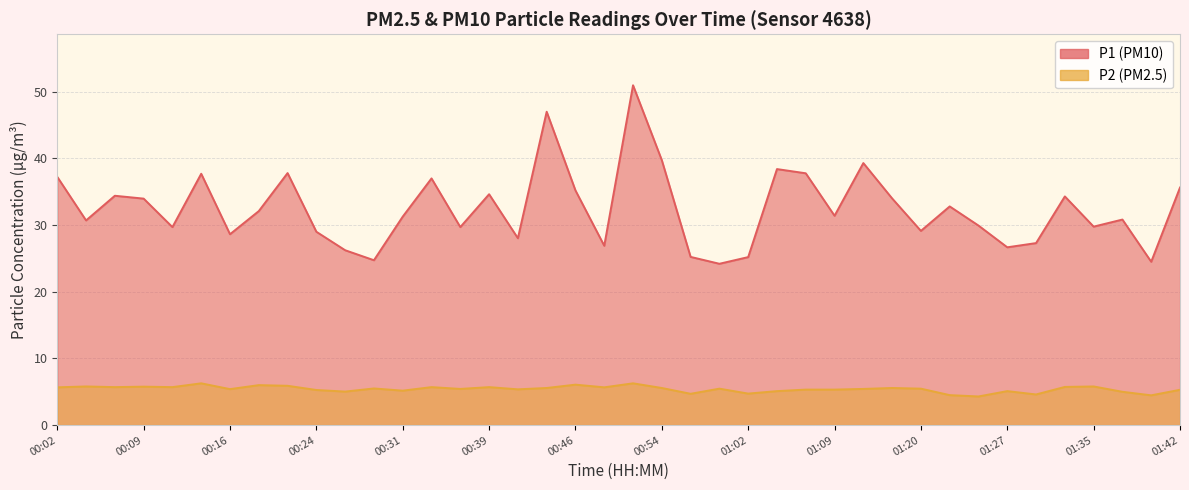

True or false: P1 and P2 intersect in this chart.

False